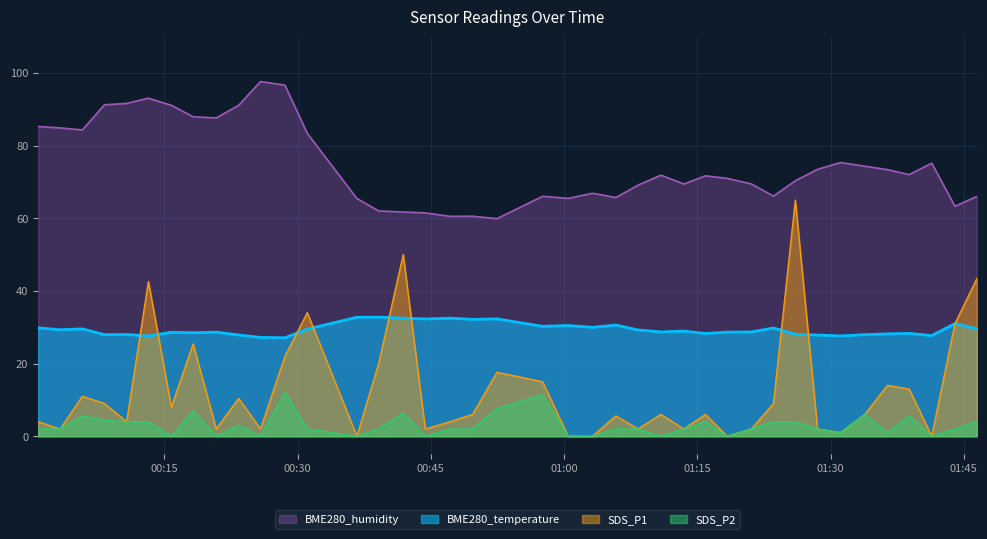

True or false: SDS_P2 and SDS_P1 cross at least once.

False